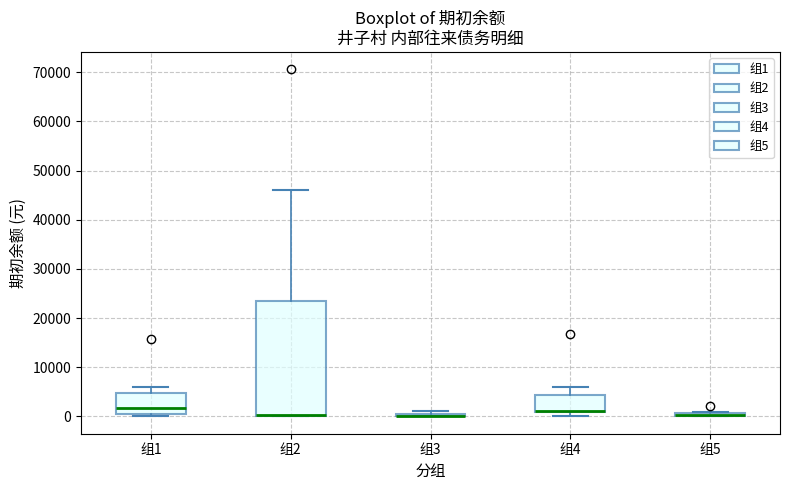

Where does the upper whisker of the box for 组2 end on the y-axis? The values are not printed on the chart, so give them approximately, as read against the axis.

46000